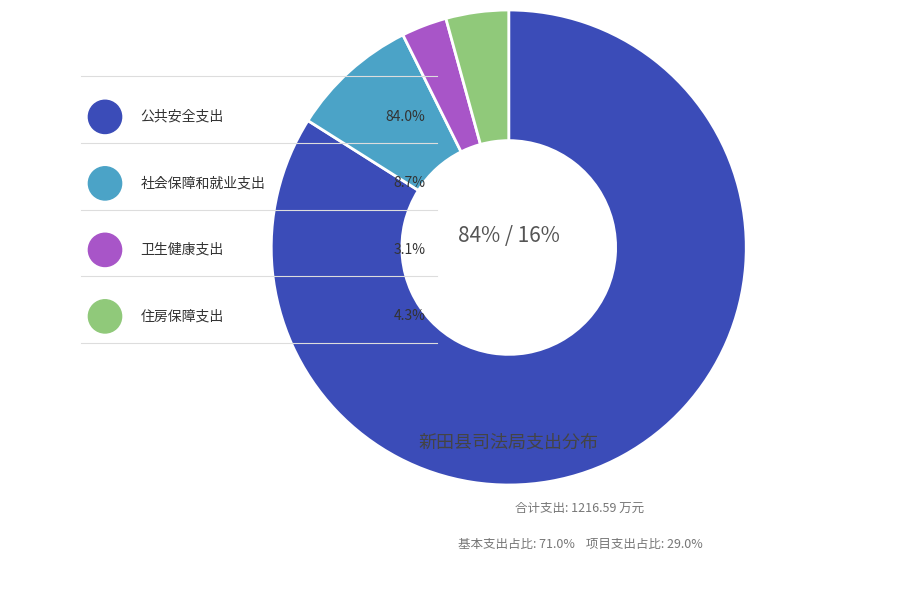

To the nearest percent, what percentage of the pie is 公共安全支出?

84%